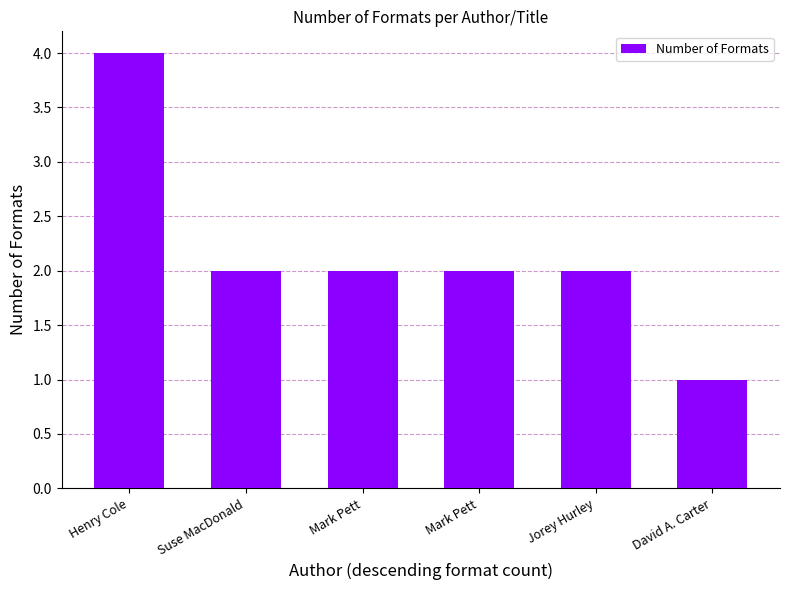

True or false: the data shows 2 at Jorey Hurley.

True